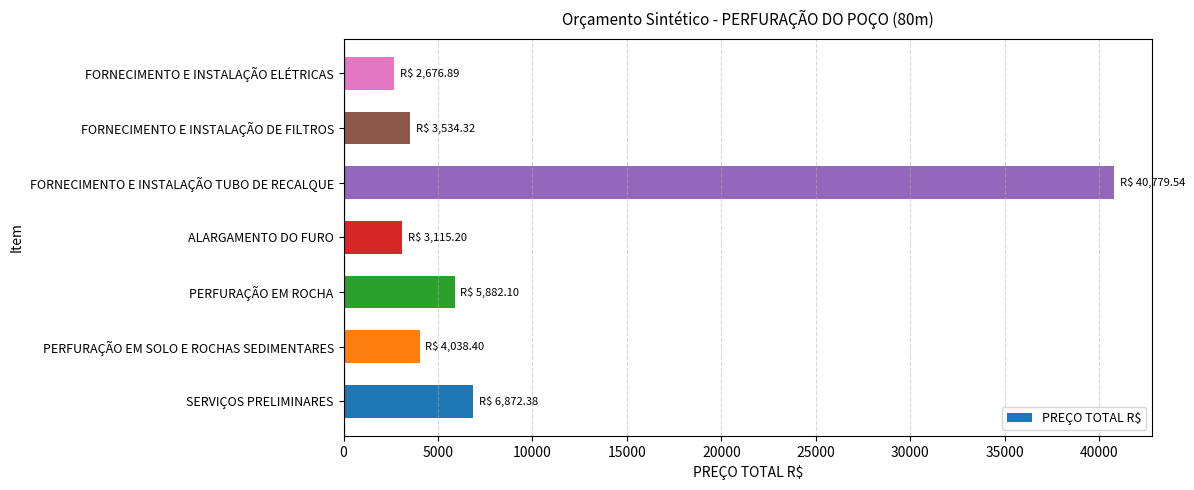

Is it true that the value at PERFURAÇÃO EM SOLO E ROCHAS SEDIMENTARES is 4038.4?

True